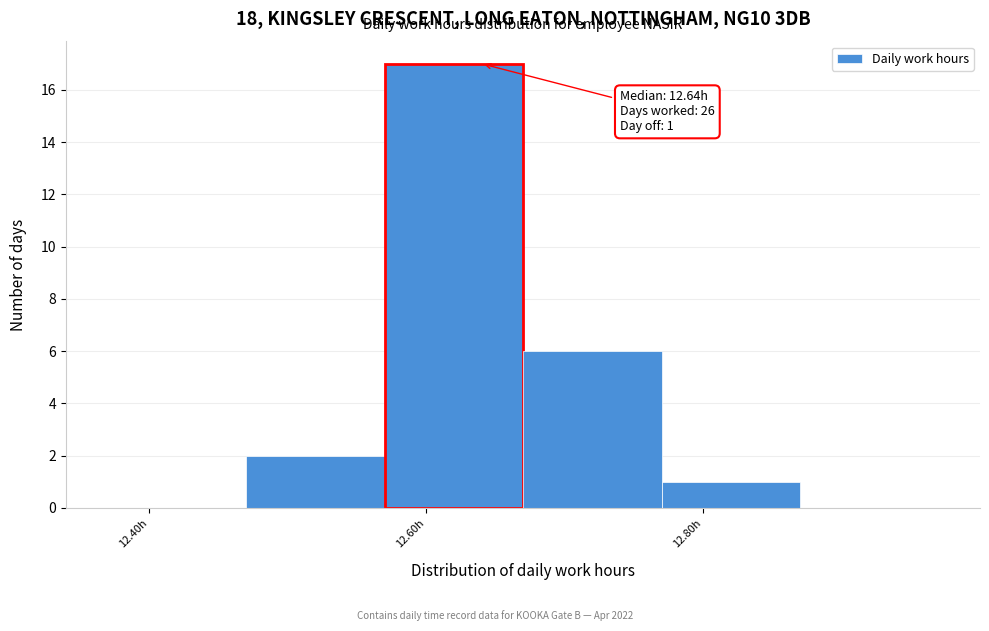

Which range on the x-axis has the tallest bar?

12.57 to 12.67